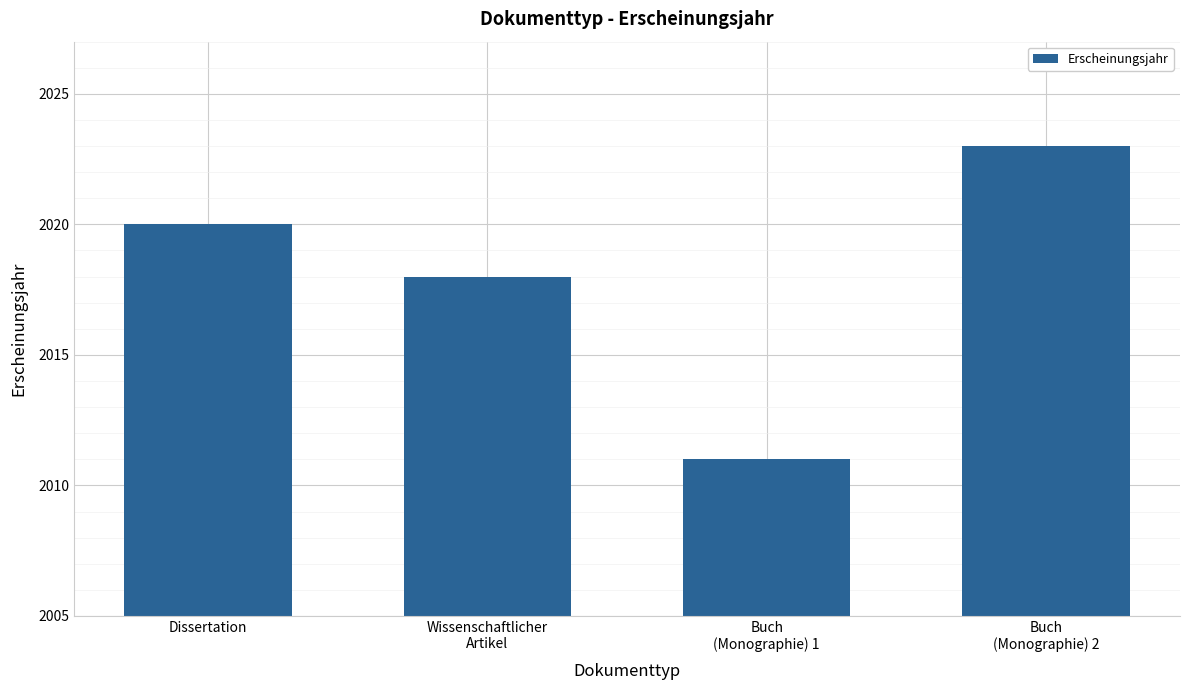

What is the label of the 3rd bar from the right?

Wissenschaftlicher
Artikel